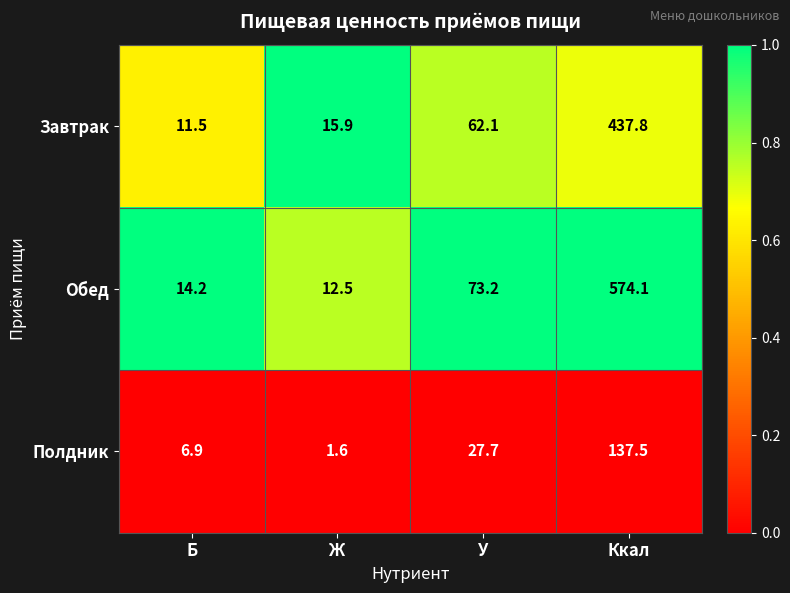

Count the number of data series in this chart.

3